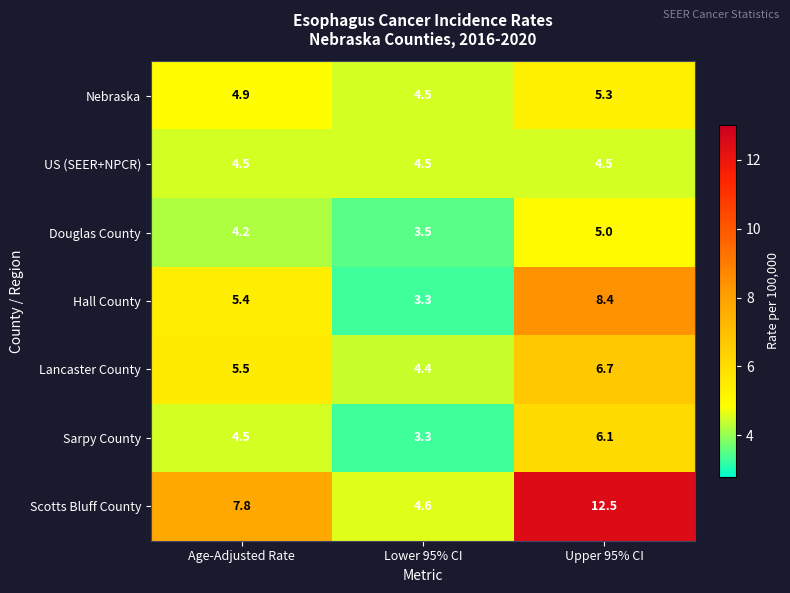

What is the sum of all Hall County values?

17.1